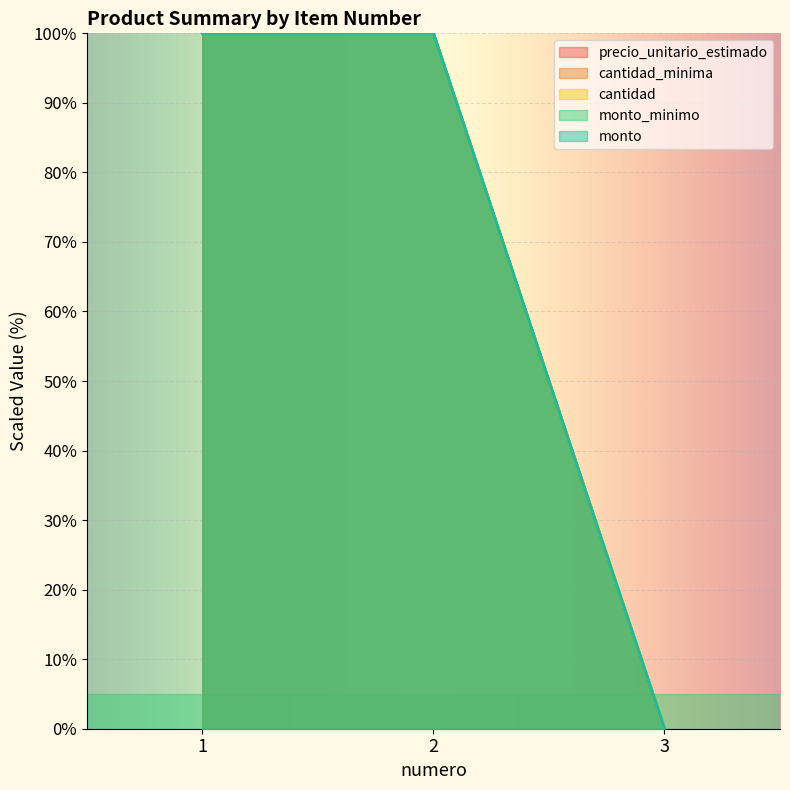

At which category is the sum across all series the highest?

1